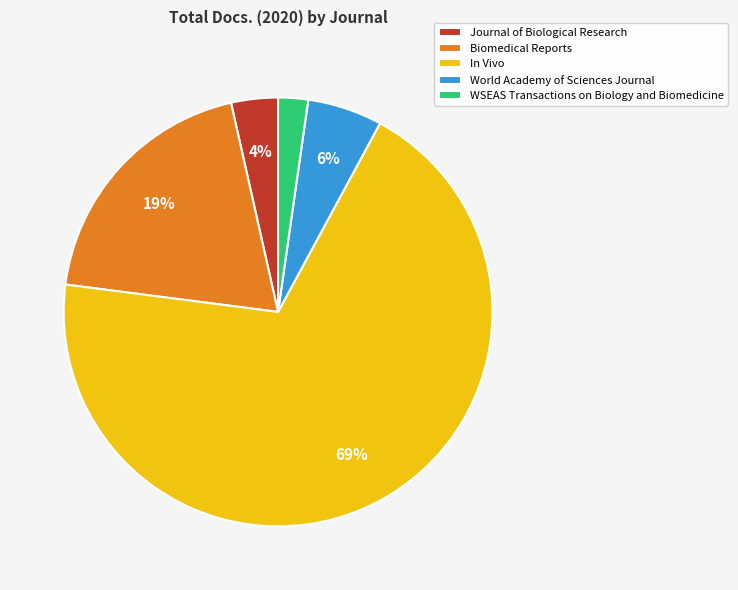

The World Academy of Sciences Journal slice represents 1% of the pie. True or false?

False